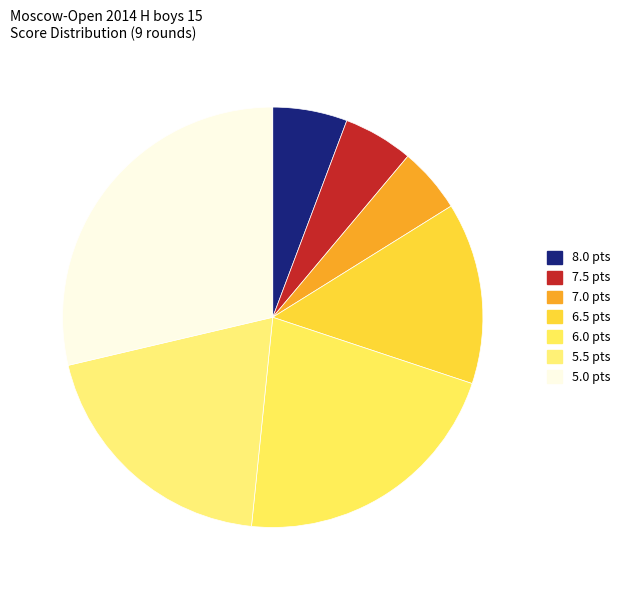

How many segments does this pie chart have?

7